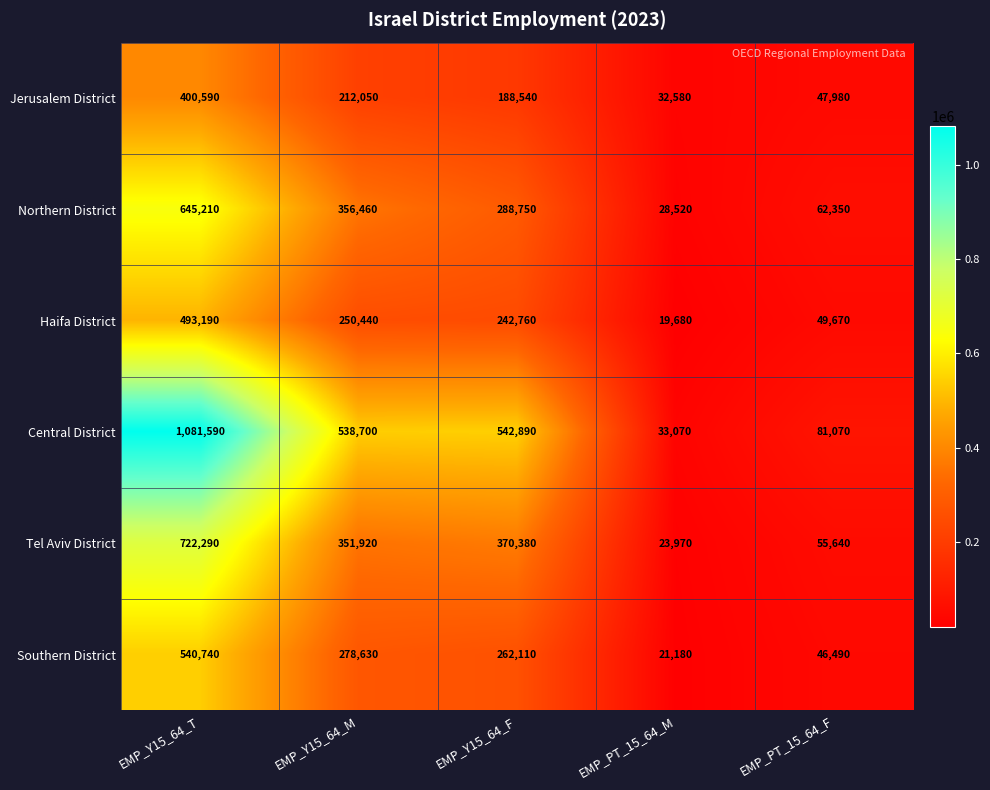

At which label does Tel Aviv District first exceed 351920?

EMP_Y15_64_T